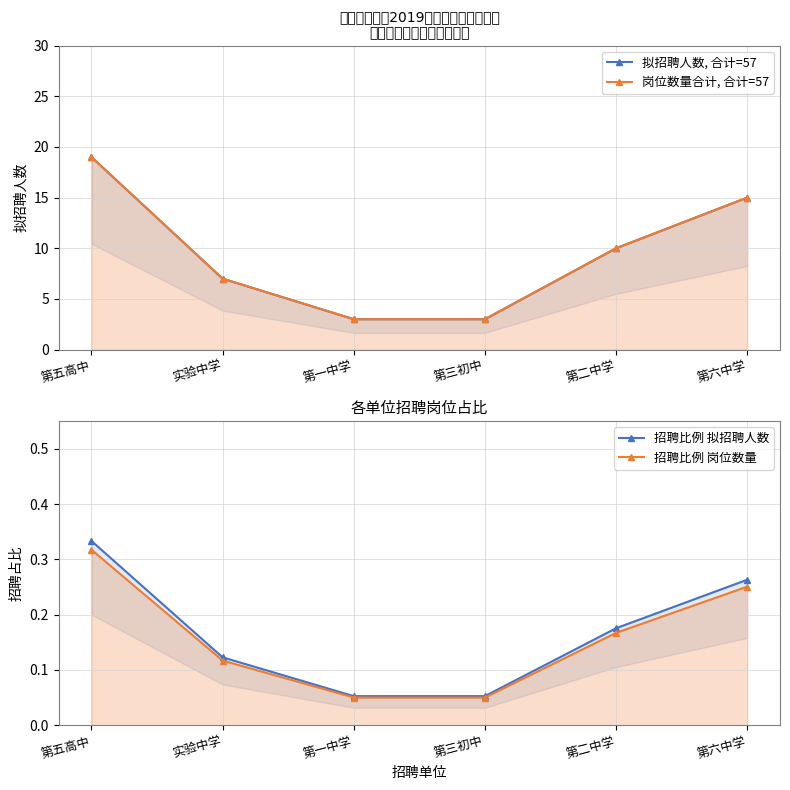

How many 拟招聘人数, 合计=57 values are between 3 and 15?

5